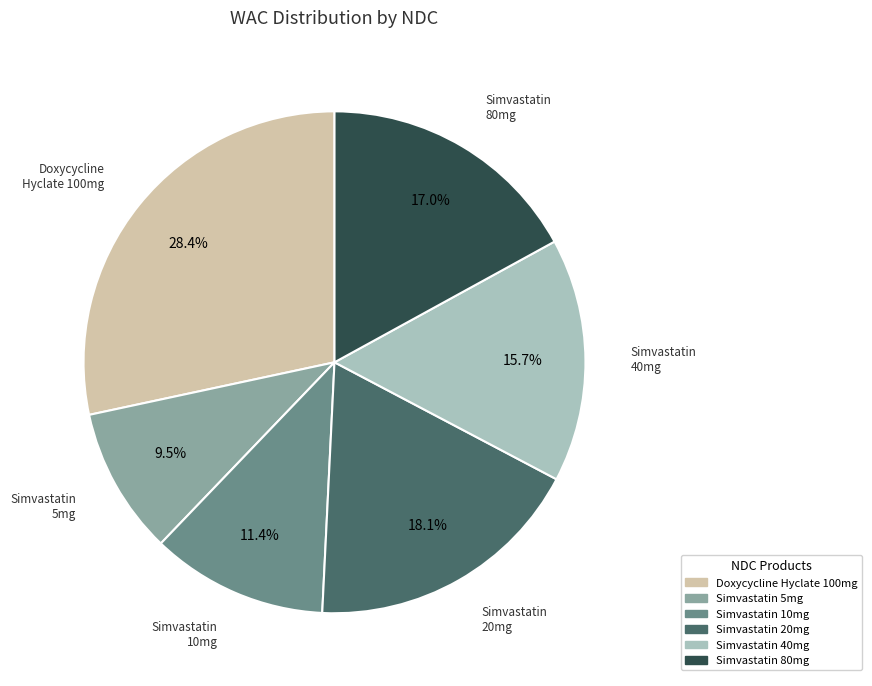

Is there any slice that represents more than half of the pie?

No